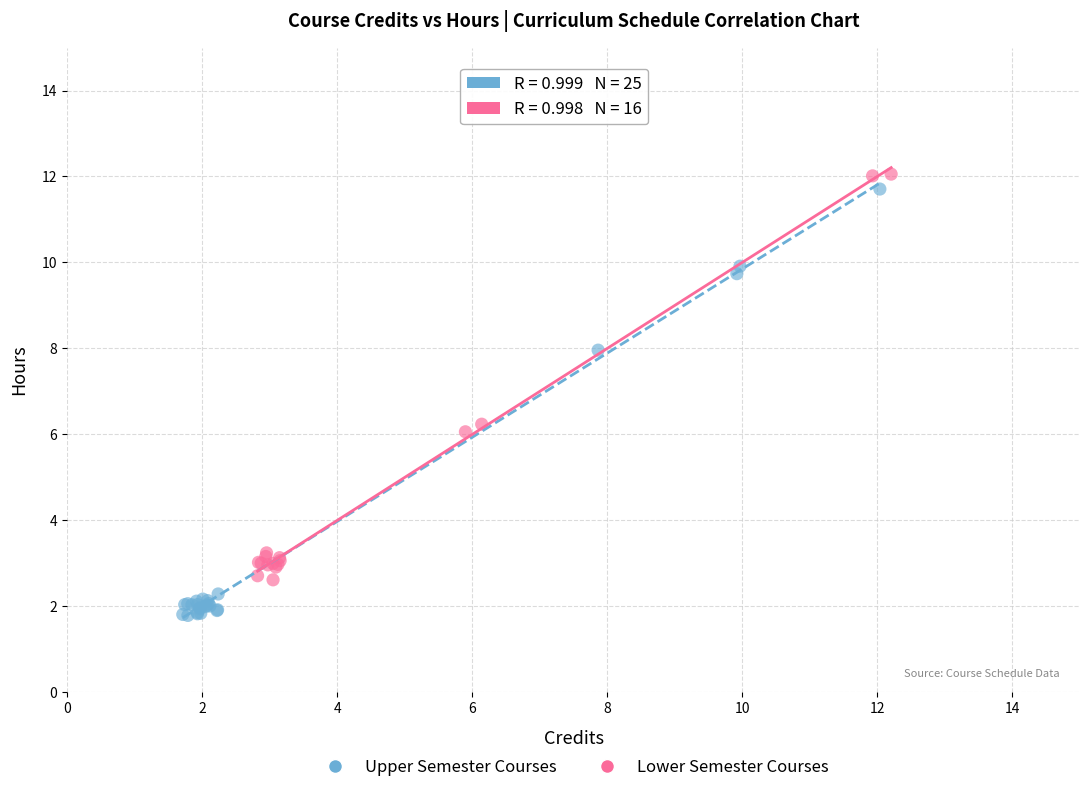

Which series reaches the minimum Y coordinate?

Upper Semester Courses